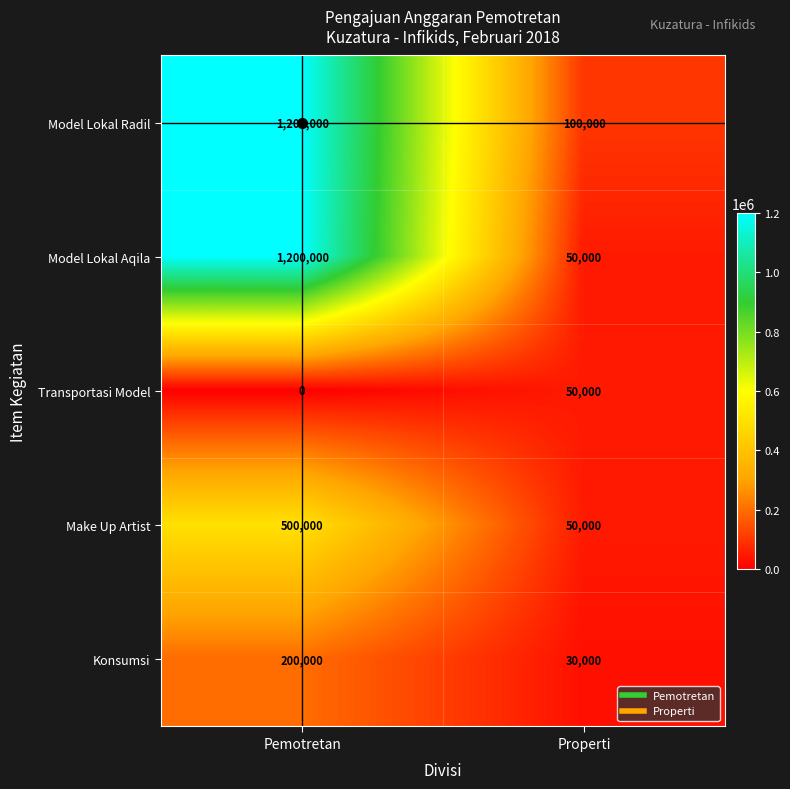

Which series has the largest total across all categories?

Model Lokal Radil